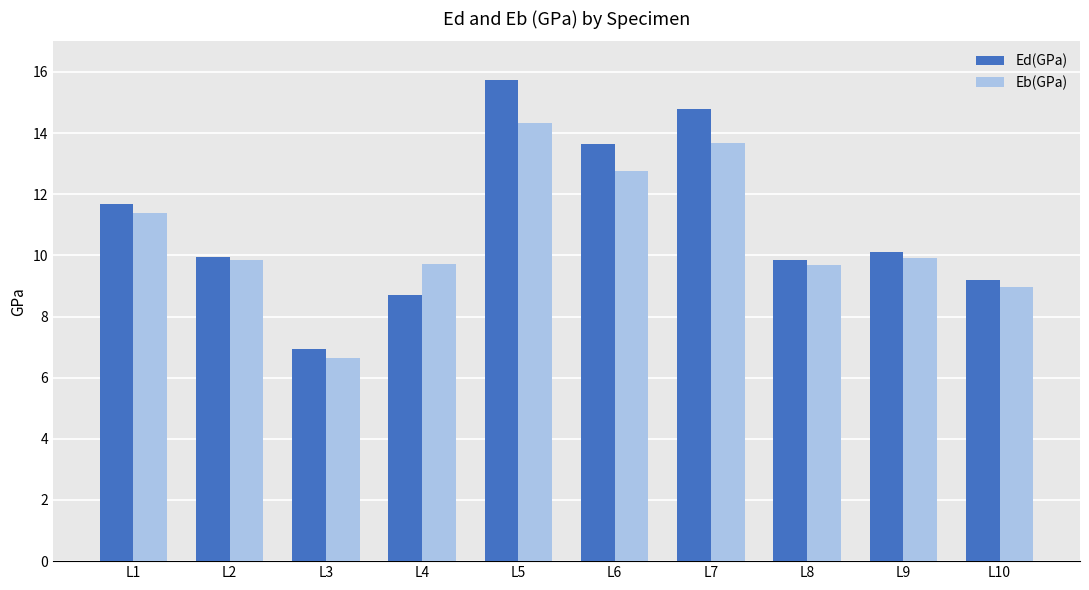

Which series has the largest range (max minus min)?

Ed(GPa)